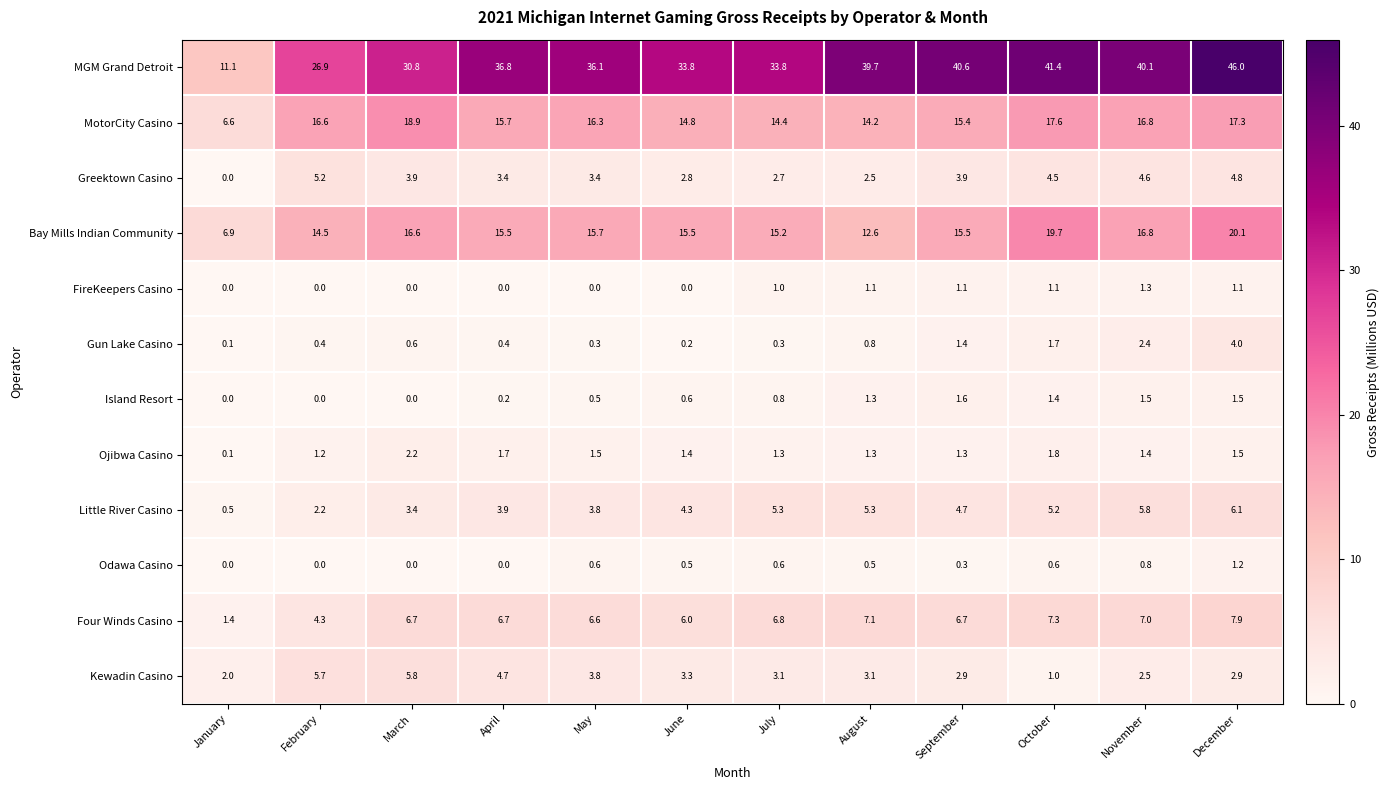

How many positive values does the Island Resort series have?

9